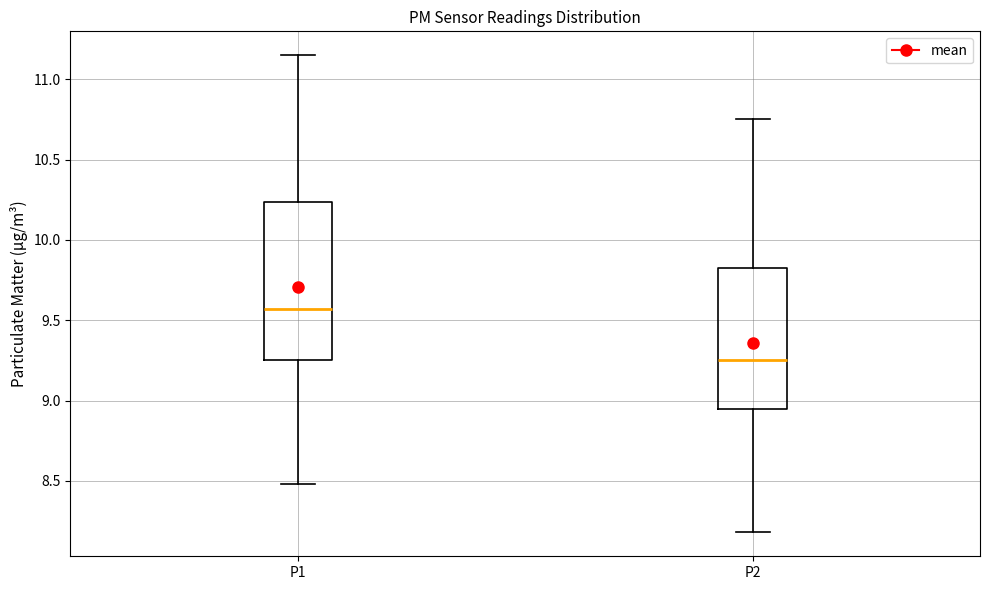

Reading left to right, transcribe this box plot: for each box, give where its median line is, the range the box spans, and where its two whiskers end, as read against the y-axis. The values are not printed on the chart, so give them approximately, as read against the axis.

P1: median 9.55, box 9.25 to 10.25, whiskers 8.50 to 11.15
P2: median 9.25, box 8.95 to 9.85, whiskers 8.20 to 10.75